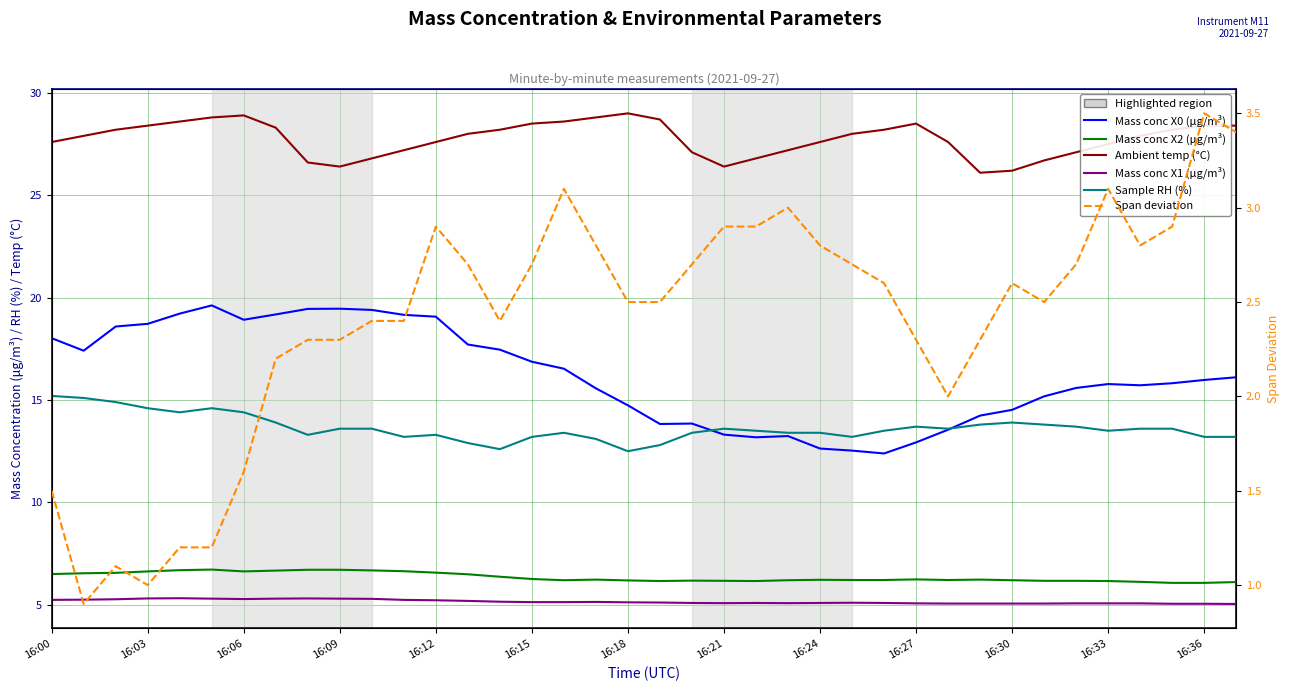

What position from the right is 19?

19